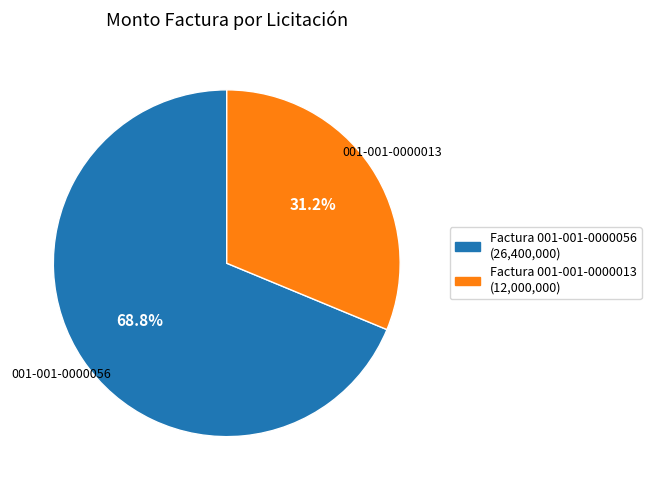

Is there any slice that represents more than half of the pie?

Yes